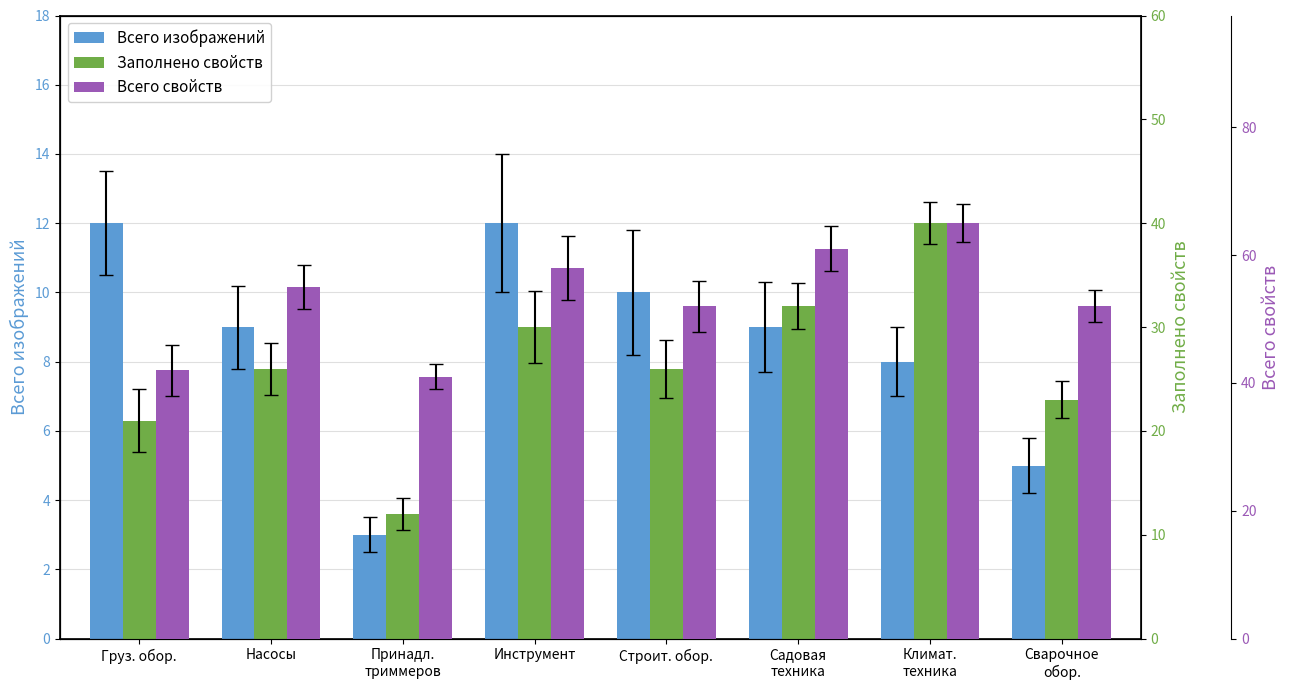

At which label is Всего свойств closest to 53?

Строит. обор.